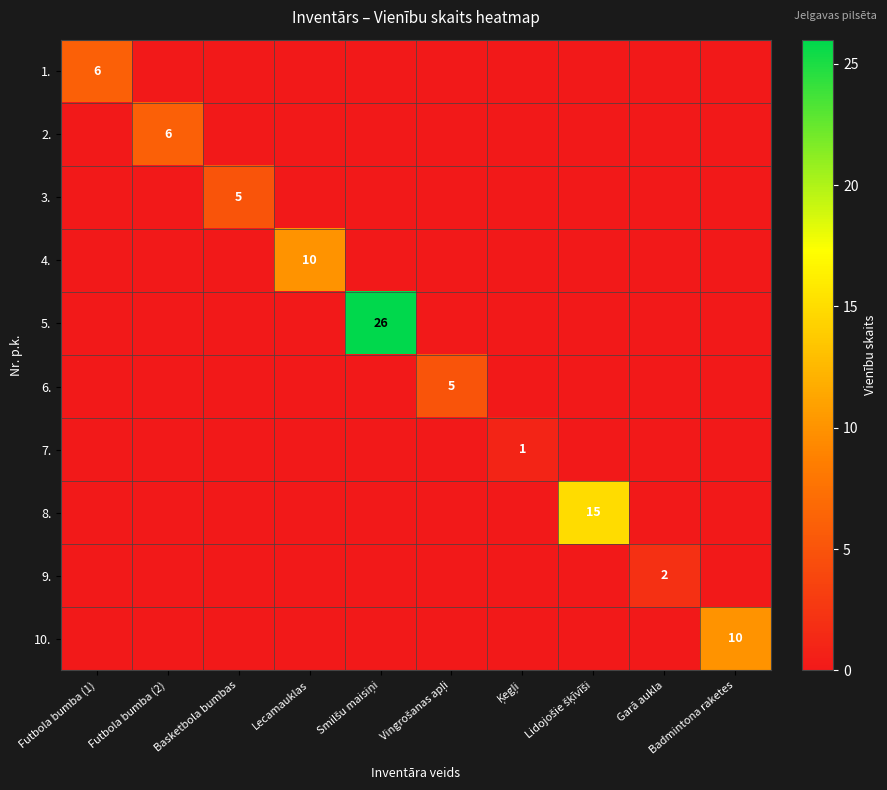

Which category has the highest value in the 1. series?

Futbola bumba (1)